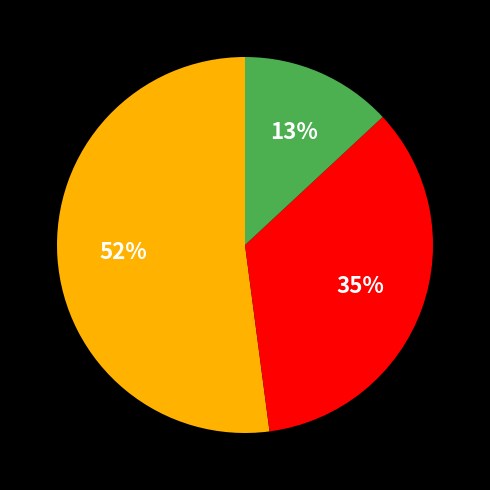

To the nearest percent, what is the average slice percentage?

33%